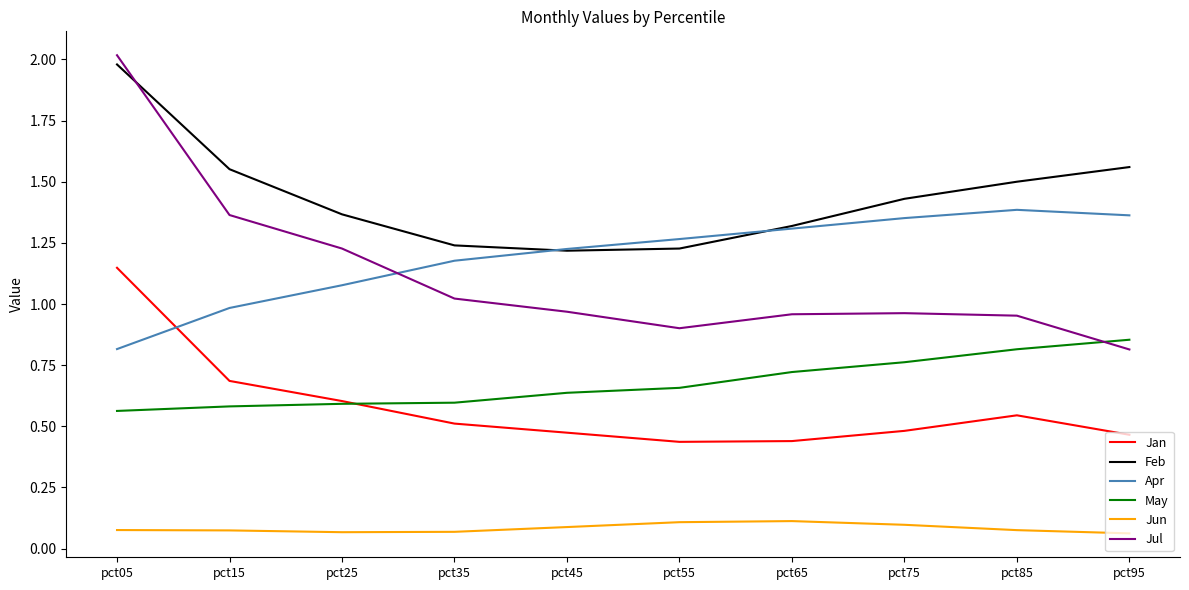

What is the sum of all Feb values?

14.4